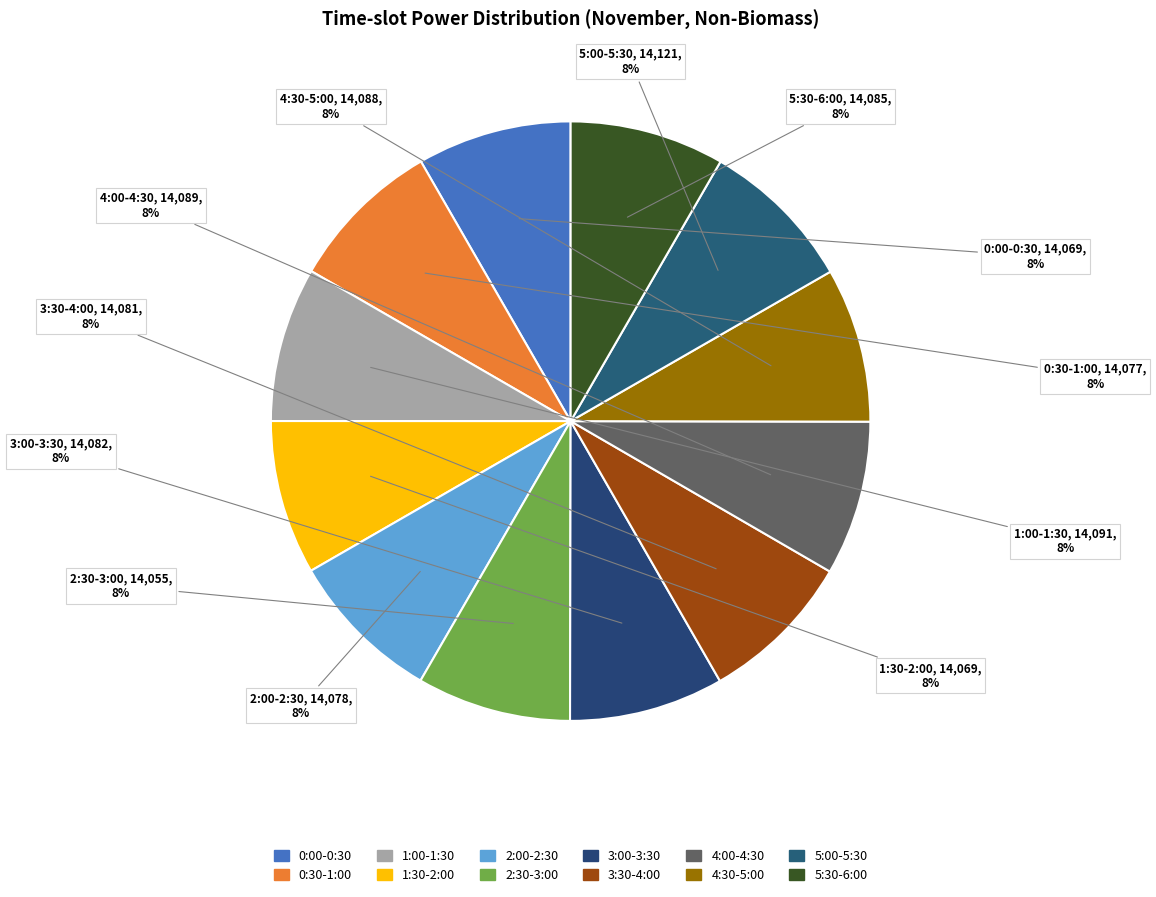

True or false: 5:30-6:00 accounts for 8% of the total.

True